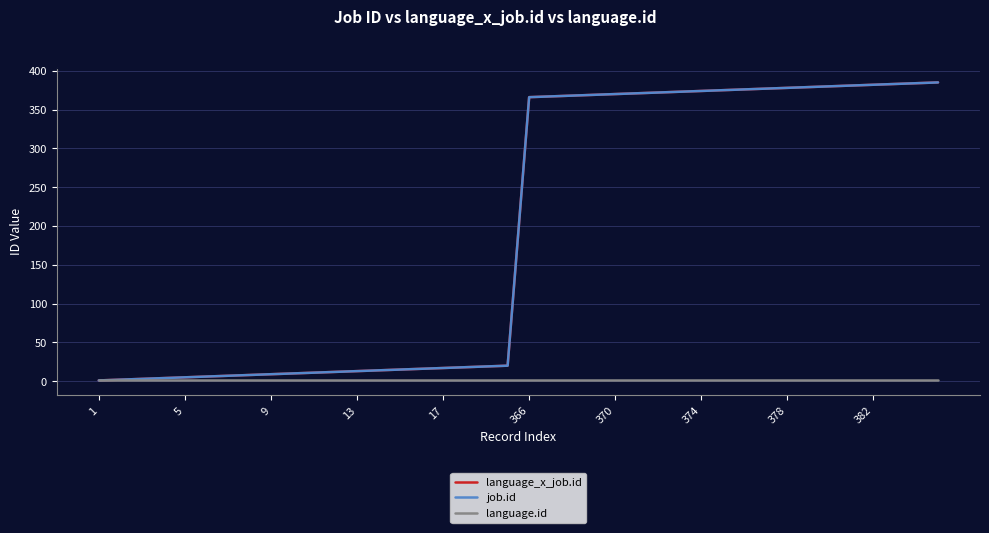

Does the chart display data point markers on the line(s)?

No